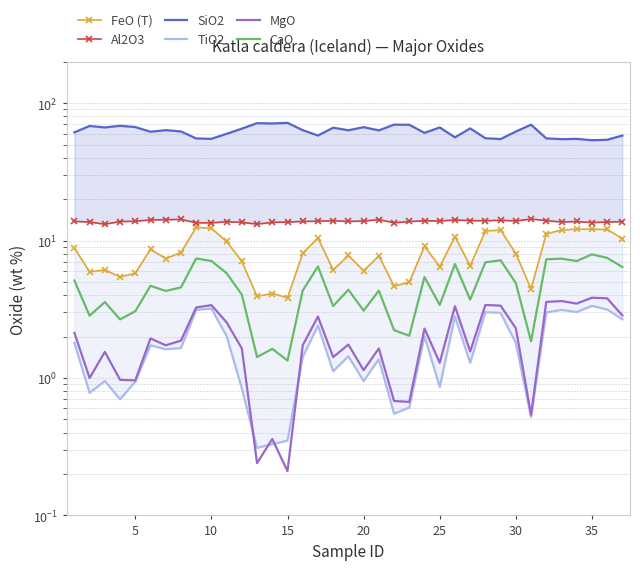

Does the chart have visible grid lines?

Yes